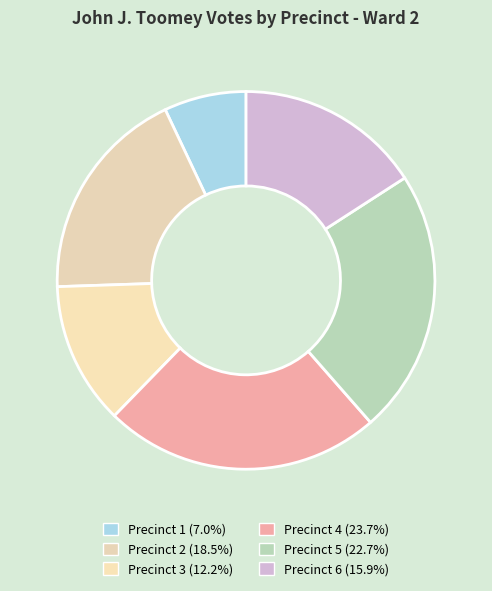

What percentage is the Precinct 4 slice, to the nearest percent?

24%